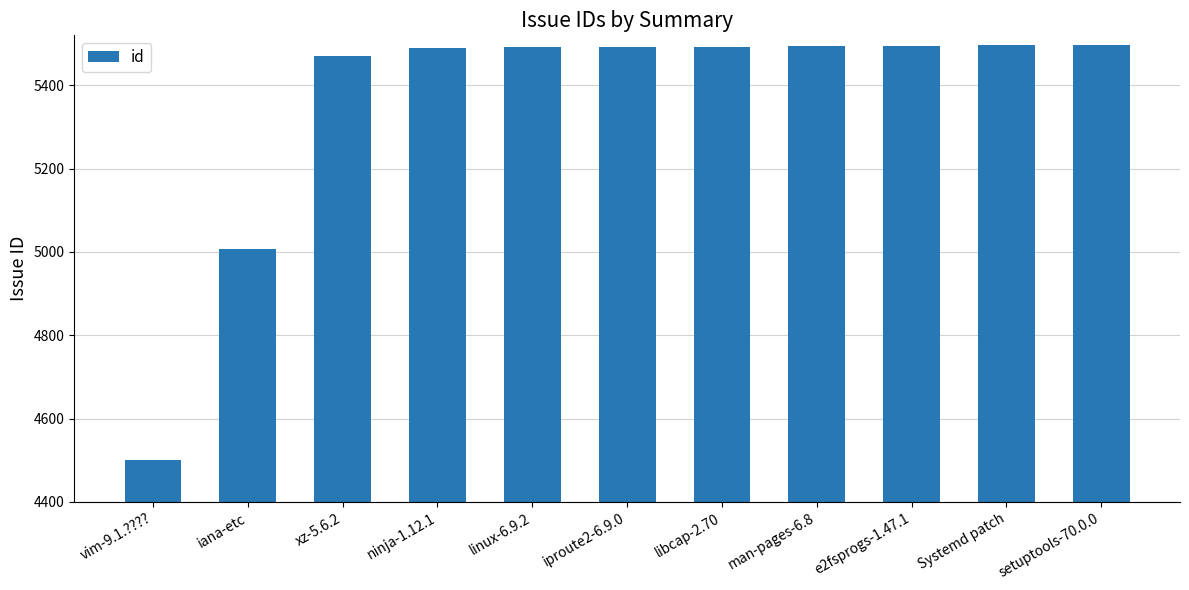

Which has a higher value, vim-9.1.???? or linux-6.9.2?

linux-6.9.2